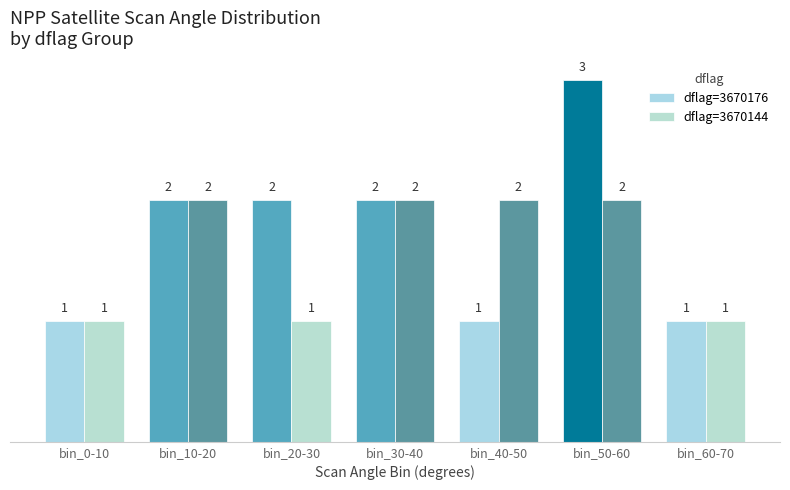

What position from the right is bin_10-20?

6